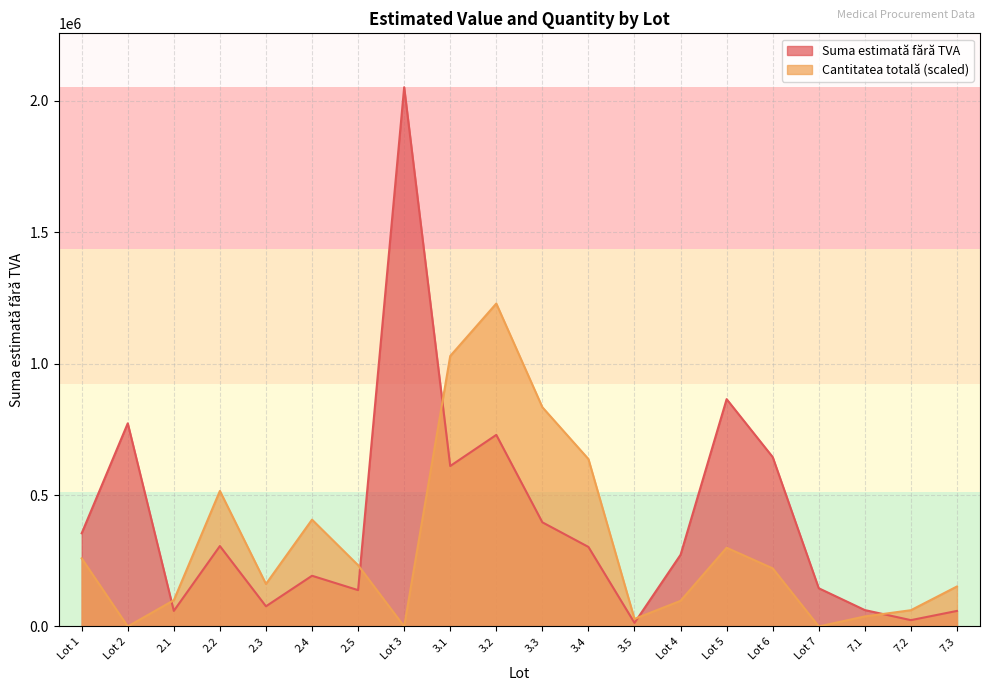

What is the average value of the Suma estimată fără TVA series?

403863.6